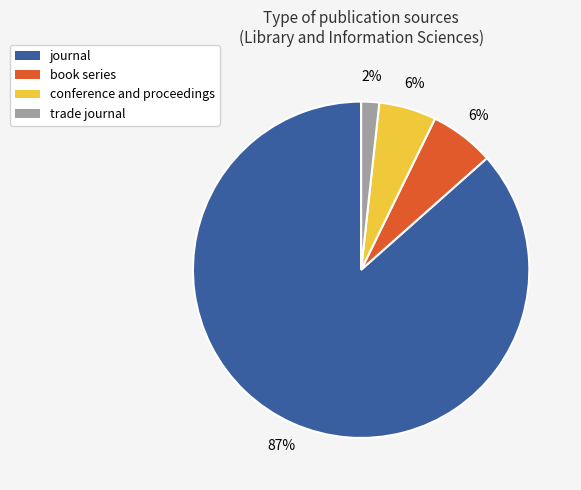

To the nearest percent, what is the combined percentage of book series and conference and proceedings?

12%